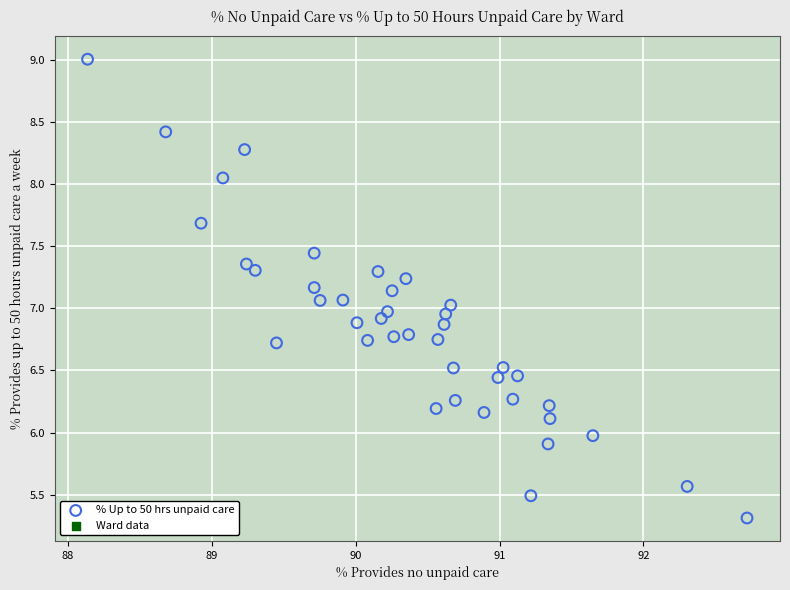

What is the range of X values (max minus min)?

4.6